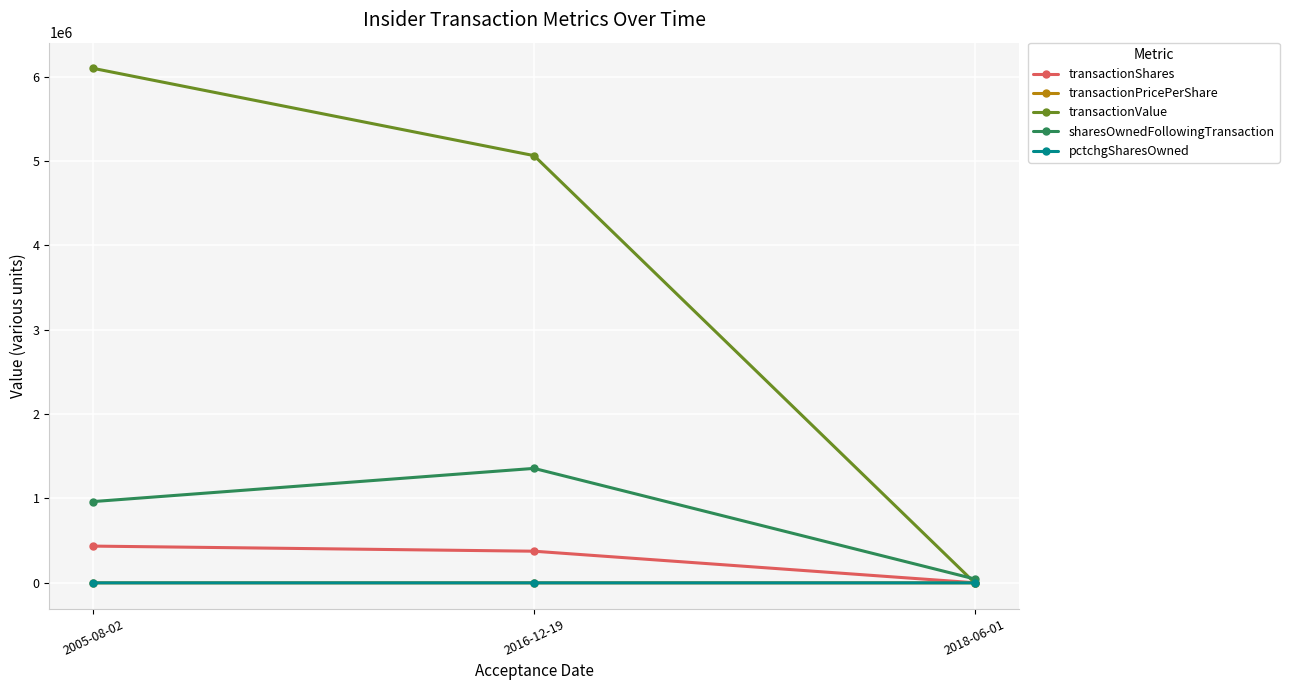

At which label is transactionPricePerShare closest to 7?

2016-12-19